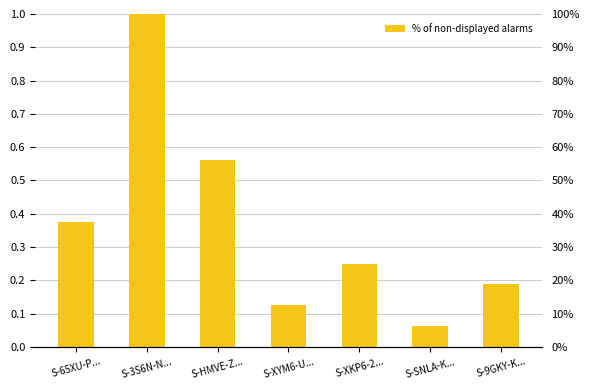

What is the ratio of the value at S-XYM6-U... to the value at S-3S6N-N...?

0.1